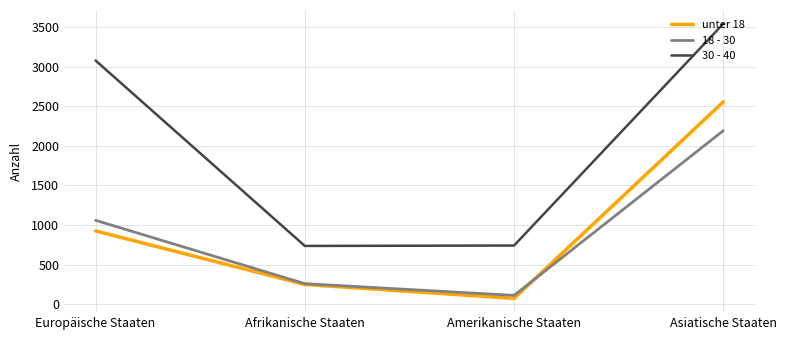

List the labels in order of unter 18 value, smallest first.

Amerikanische Staaten, Afrikanische Staaten, Europäische Staaten, Asiatische Staaten